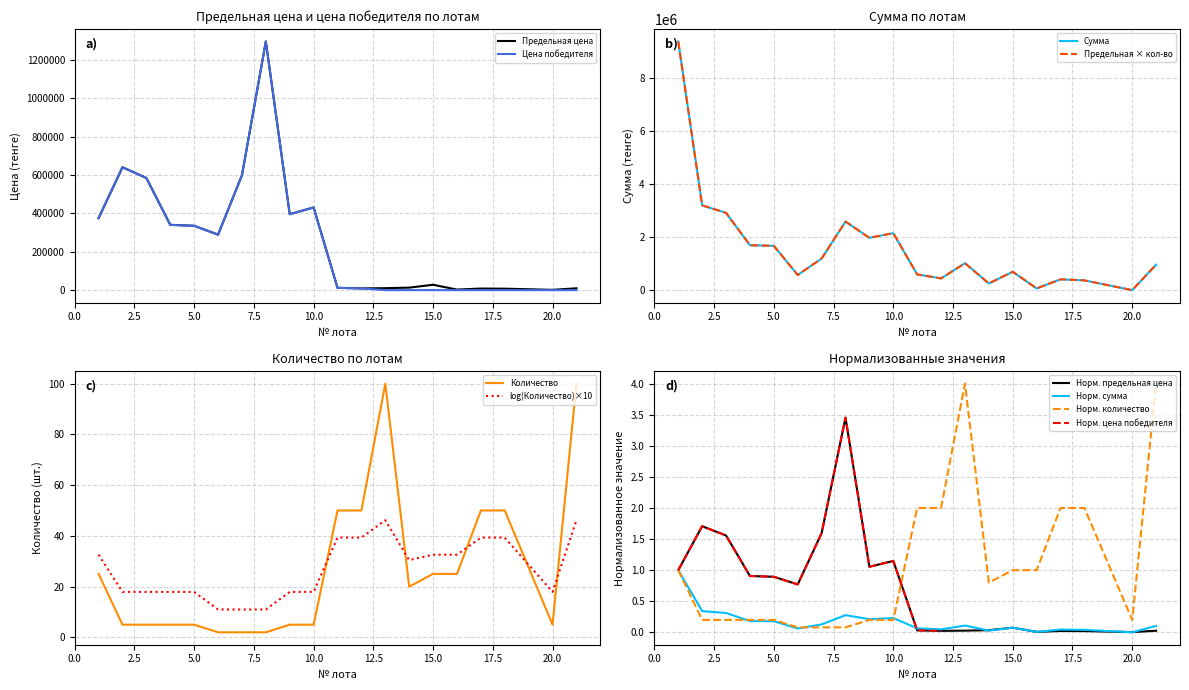

True or false: Количество (col_6) has more than 0 points higher than both neighbors.

True